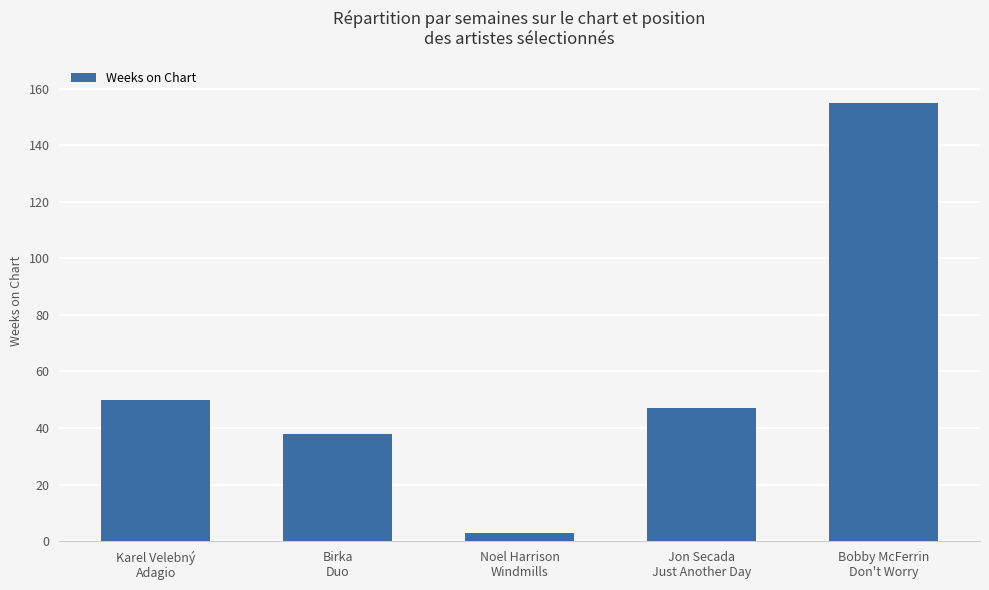

What is the value of the 3rd bar from the left?

3